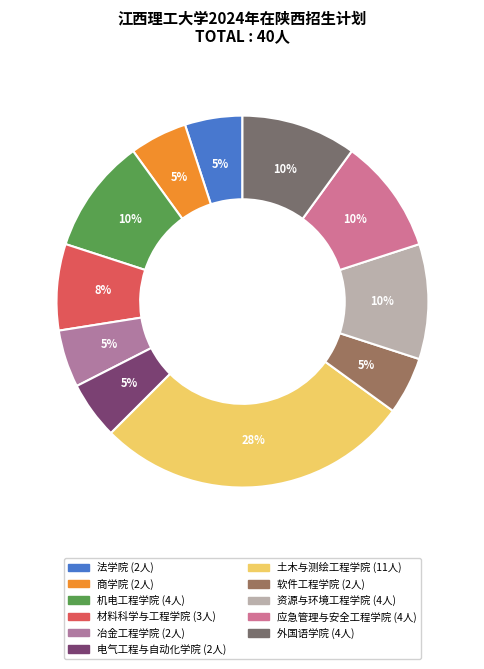

Does 资源与环境工程学院 account for over 50% of the chart?

No